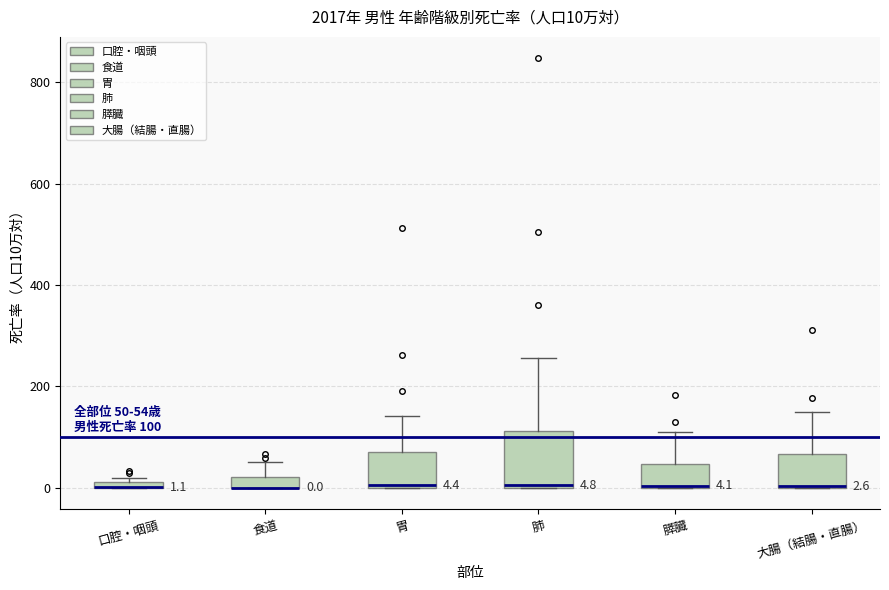

Which box is the tallest, from its lower edge to its upper edge?

肺